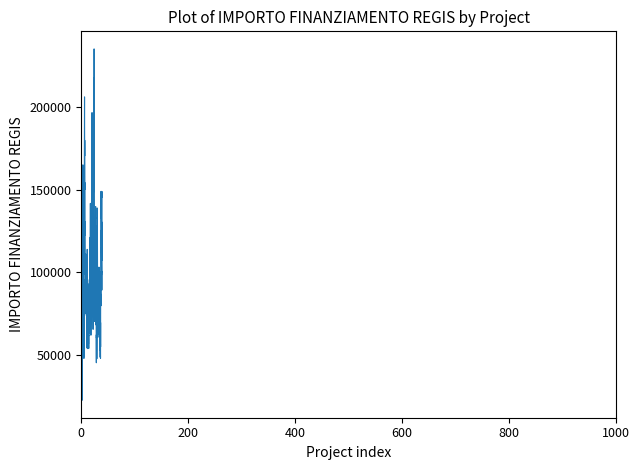

What is the greatest value displayed?

235491.1